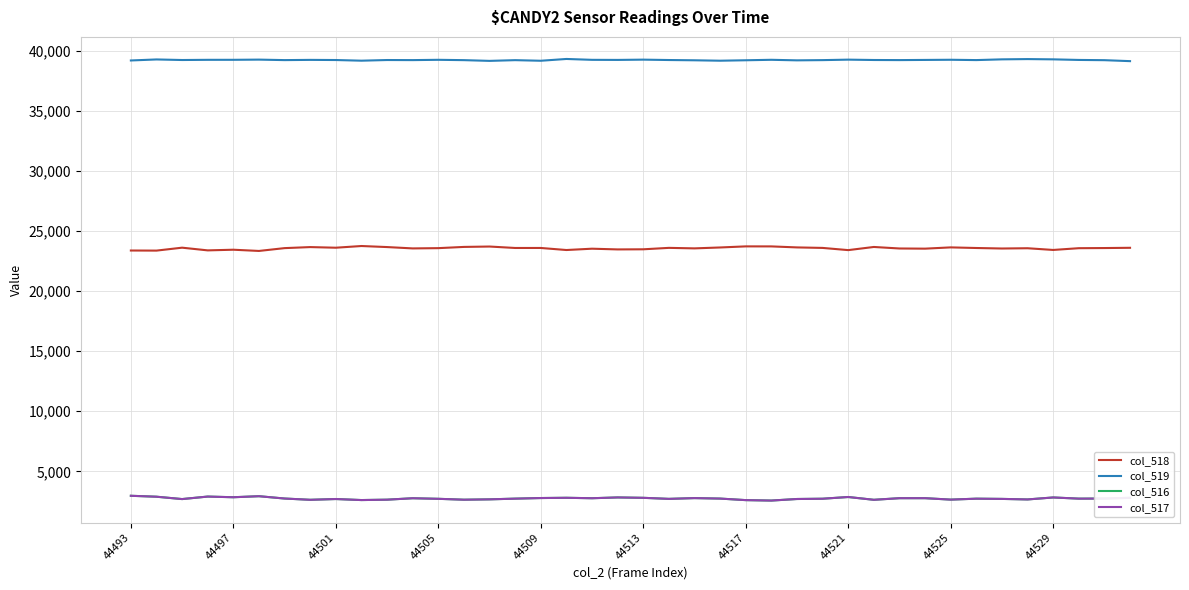

Which series has the largest total across all categories?

col_519